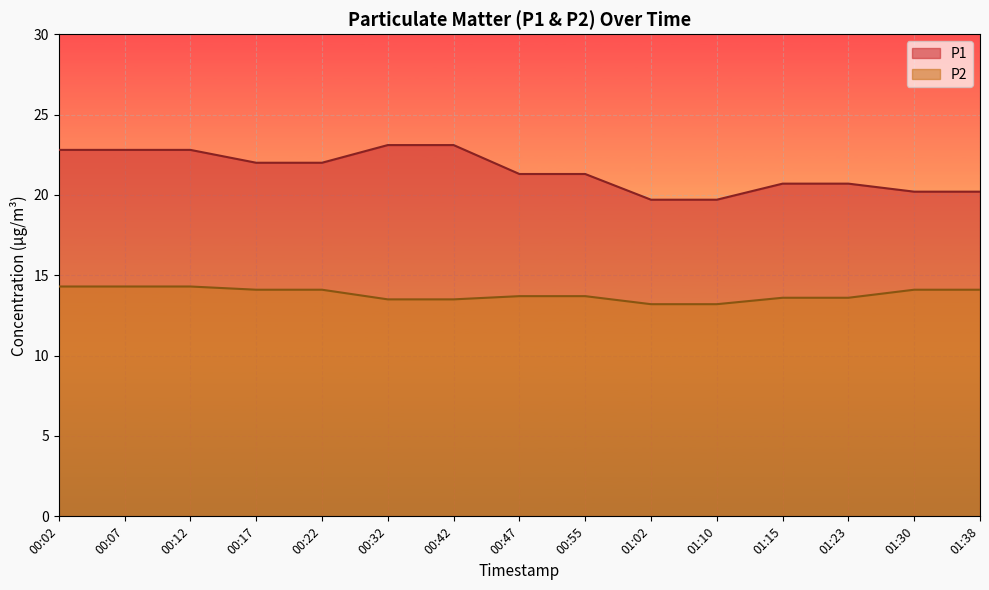

The value of P1 at 00:07 is 22.8. True or false?

True